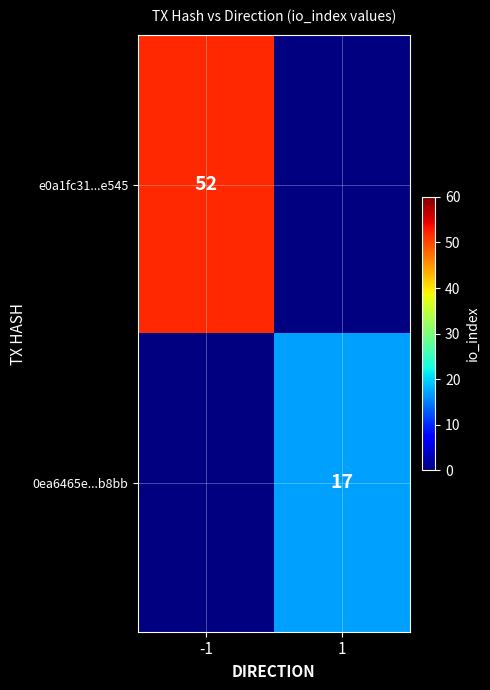

Is it true that e0a1fc31...e545 equals 52 at -1?

True